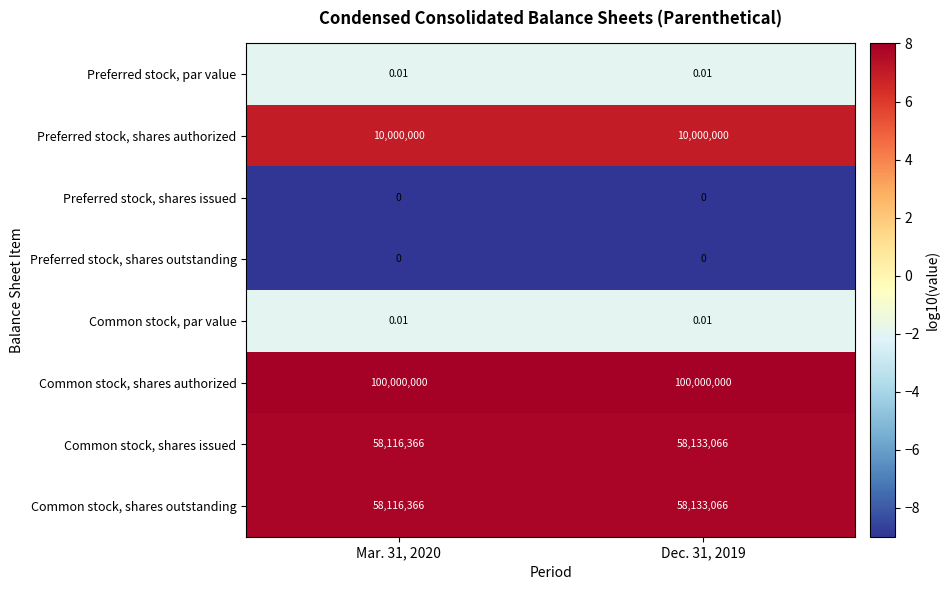

Is the value of Common stock, shares authorized at Dec. 31, 2019 greater than the value of Preferred stock, shares authorized at Mar. 31, 2020?

Yes